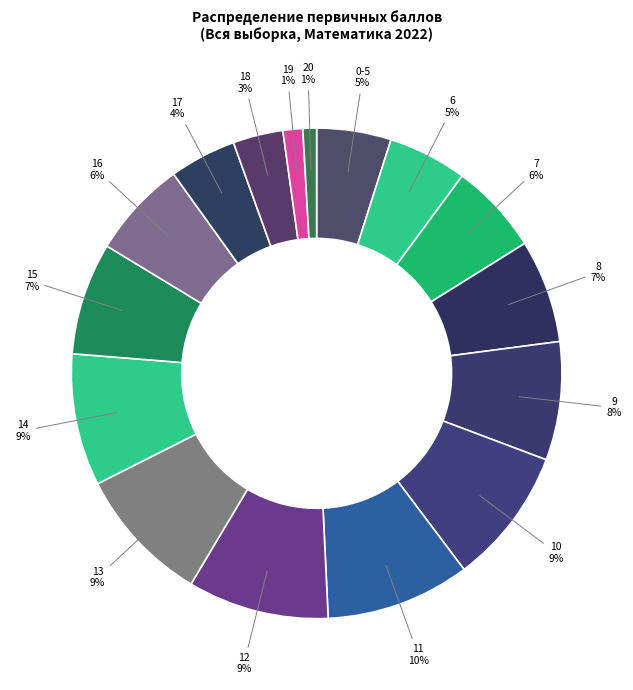

Do 10 and 20 together represent more than half of the pie?

No